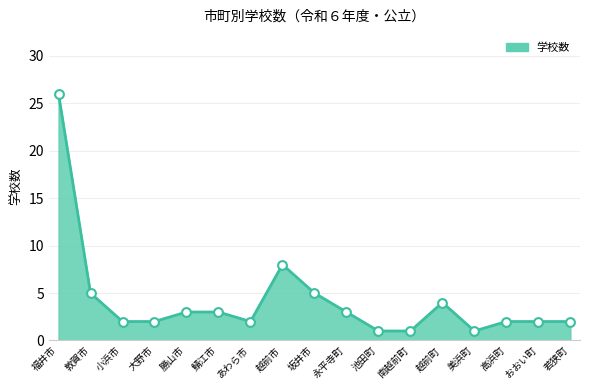

Which has a higher value, 永平寺町 or 美浜町?

永平寺町